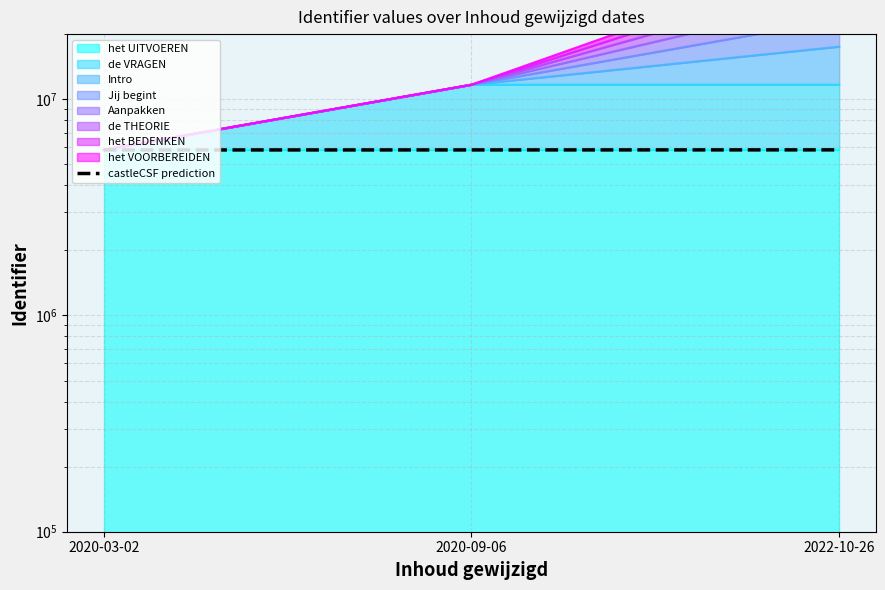

What is the smallest value displayed?

5826374.8